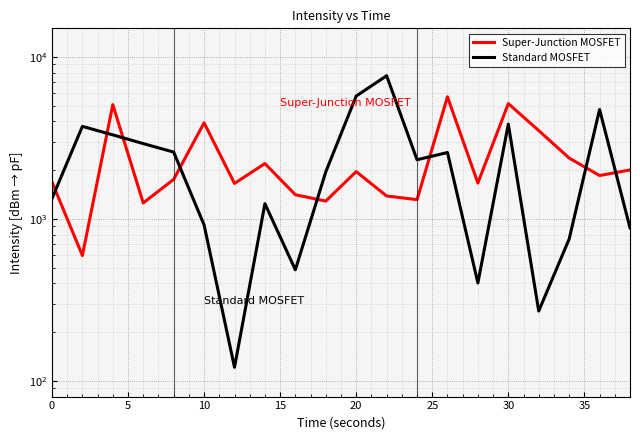

What are all the series names shown in the legend?

Super-Junction MOSFET, Standard MOSFET